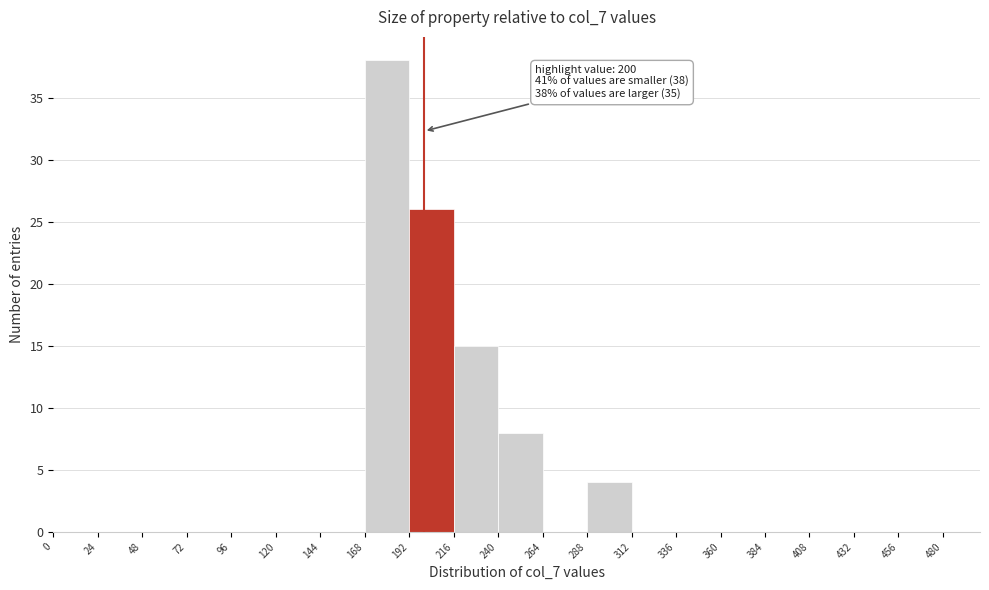

Over which range of the x-axis is the bar tallest?

168 to 192